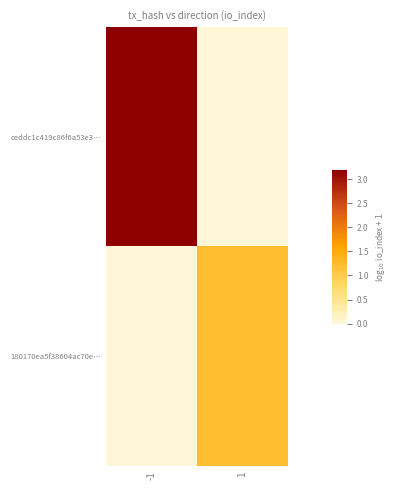

At how many categories does at least one series exceed 2?

1